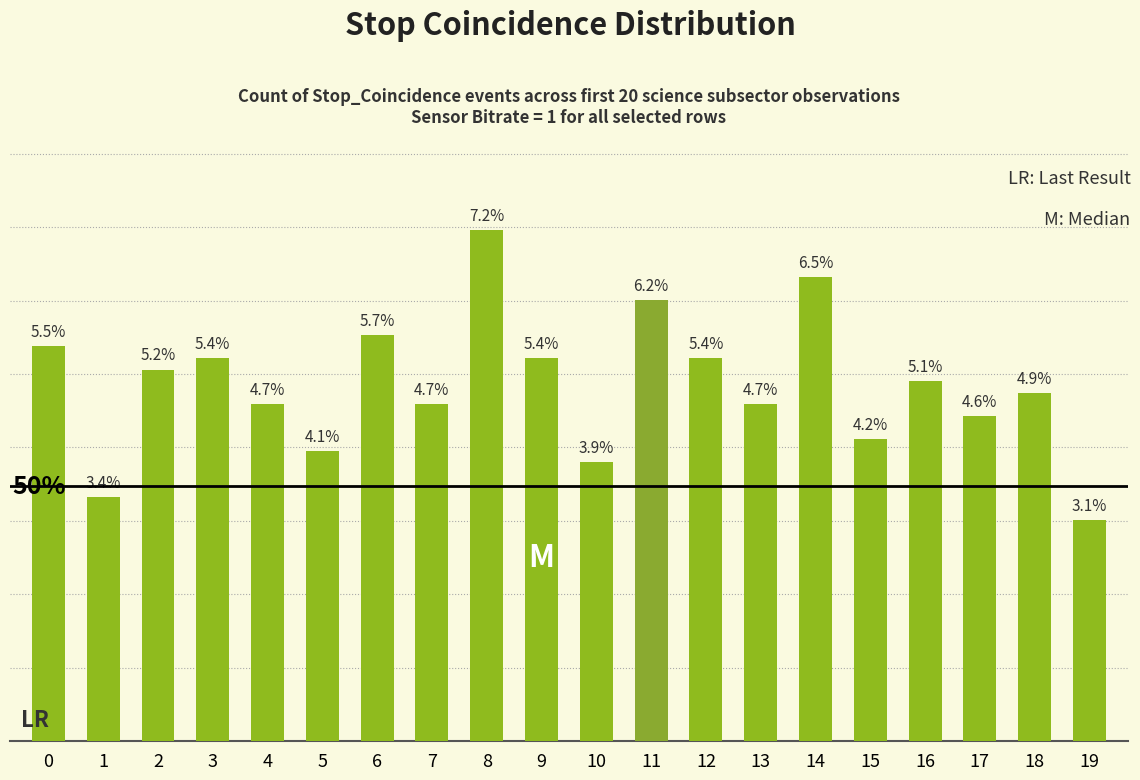

The chart shows a value of 0.1 at 14. True or false?

True